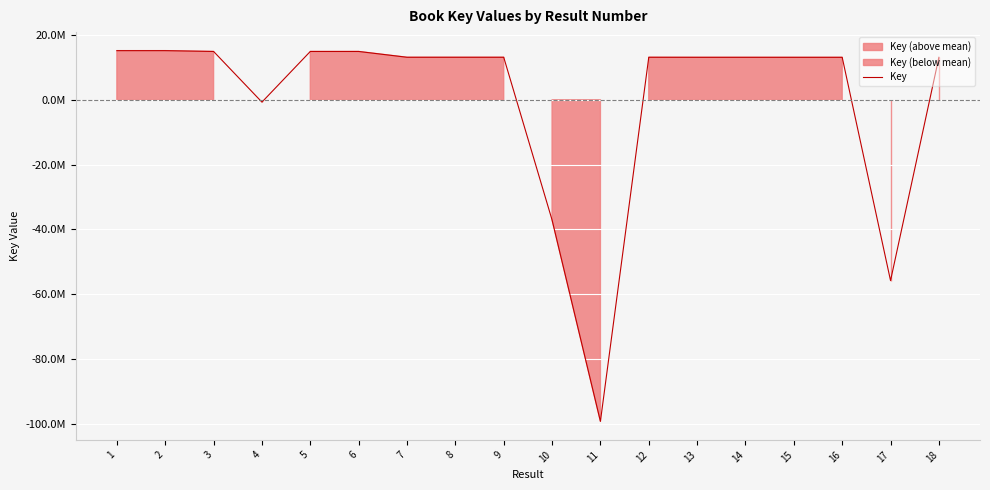

List the labels in order of value, largest first.

2, 1, 5, 3, 6, 12, 9, 8, 7, 18, 14, 13, 15, 16, 4, 10, 17, 11